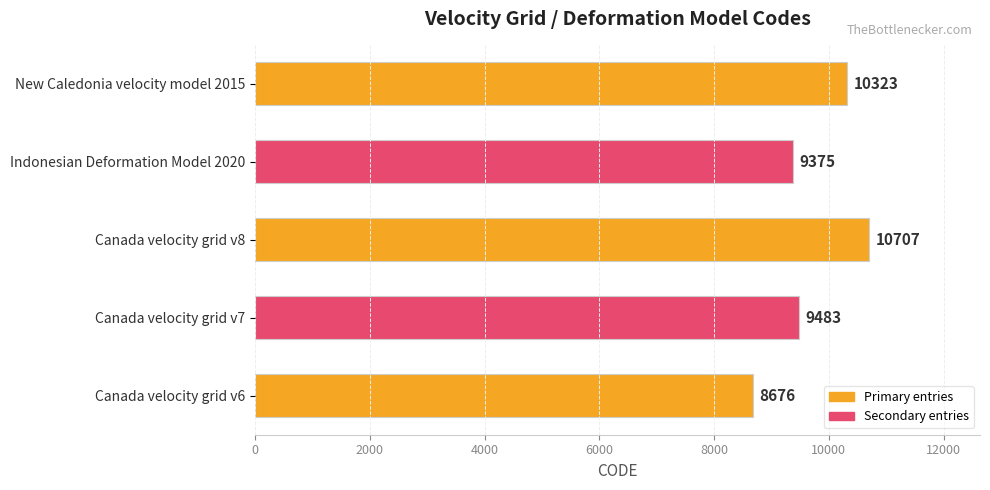

What is the average value?

9713